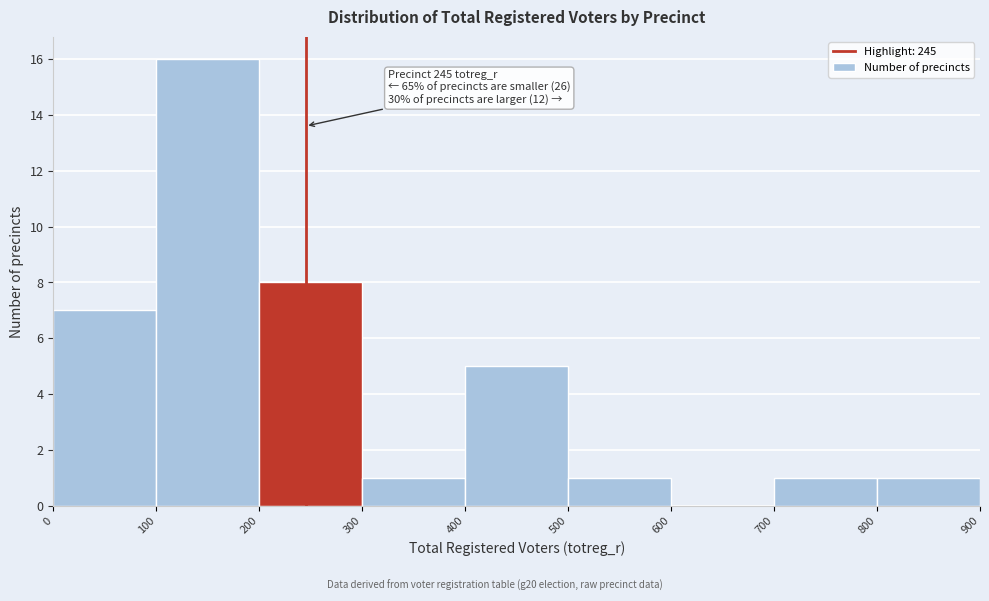

Which range on the x-axis has the tallest bar?

100 to 200